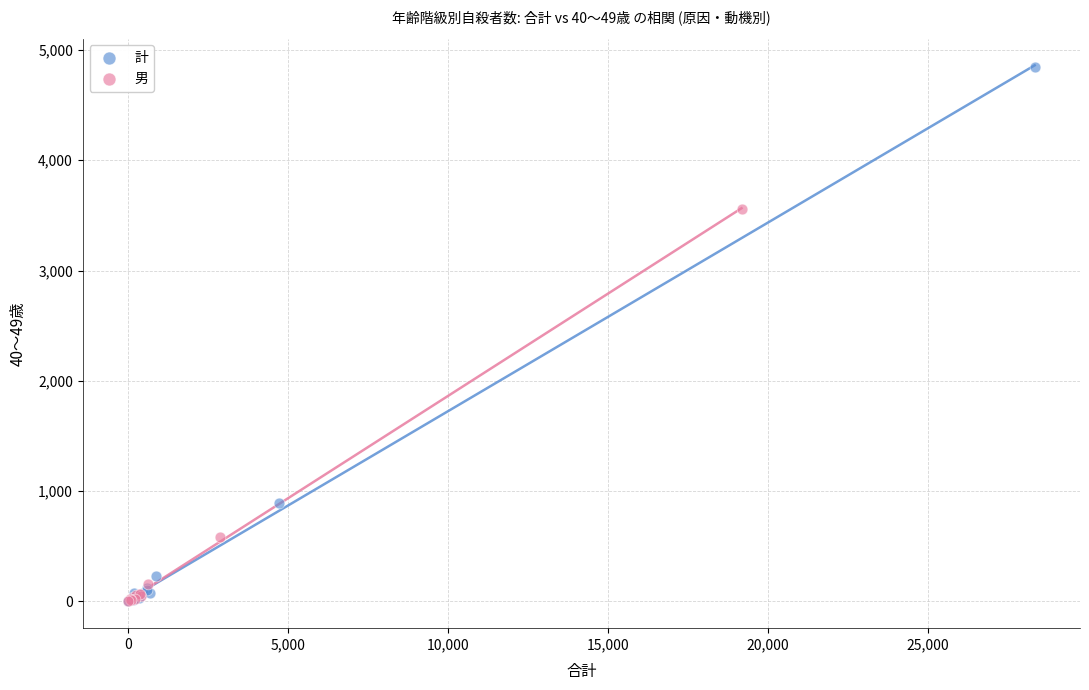

Which series contains the highest Y value?

計